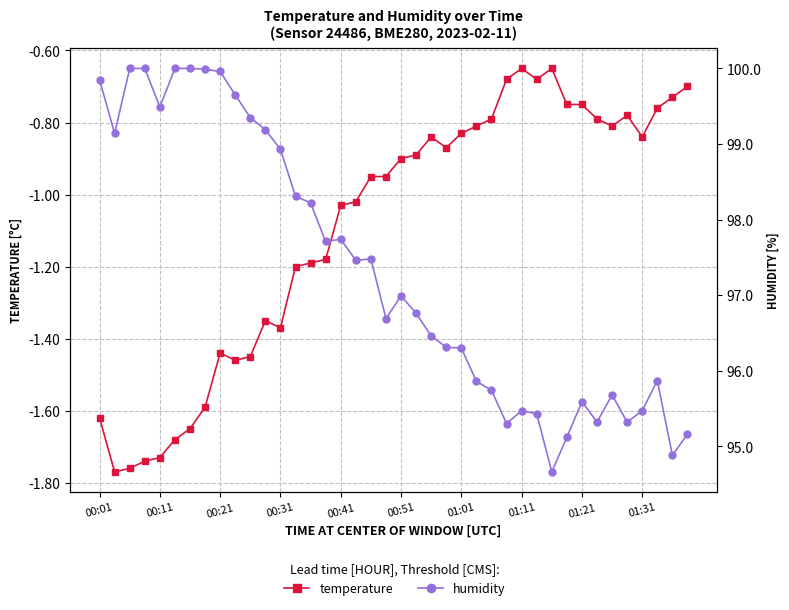

What is the difference between the highest and lowest values at 01:31?

96.3